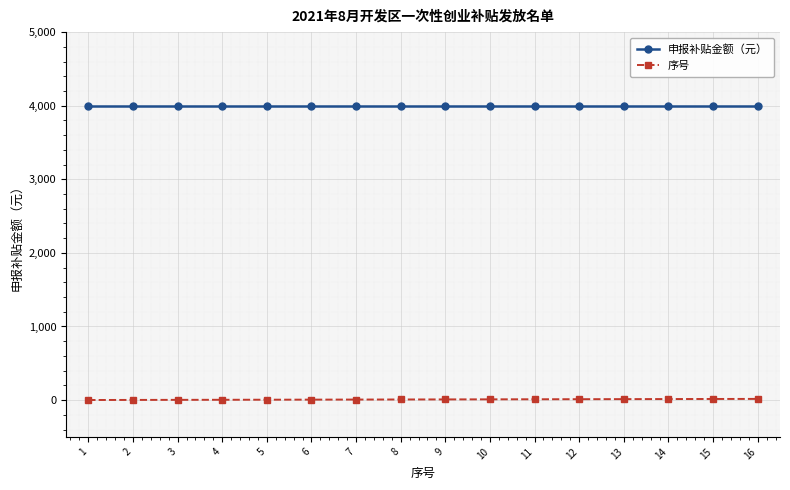

True or false: 序号 has a value of 7 at 7.

True